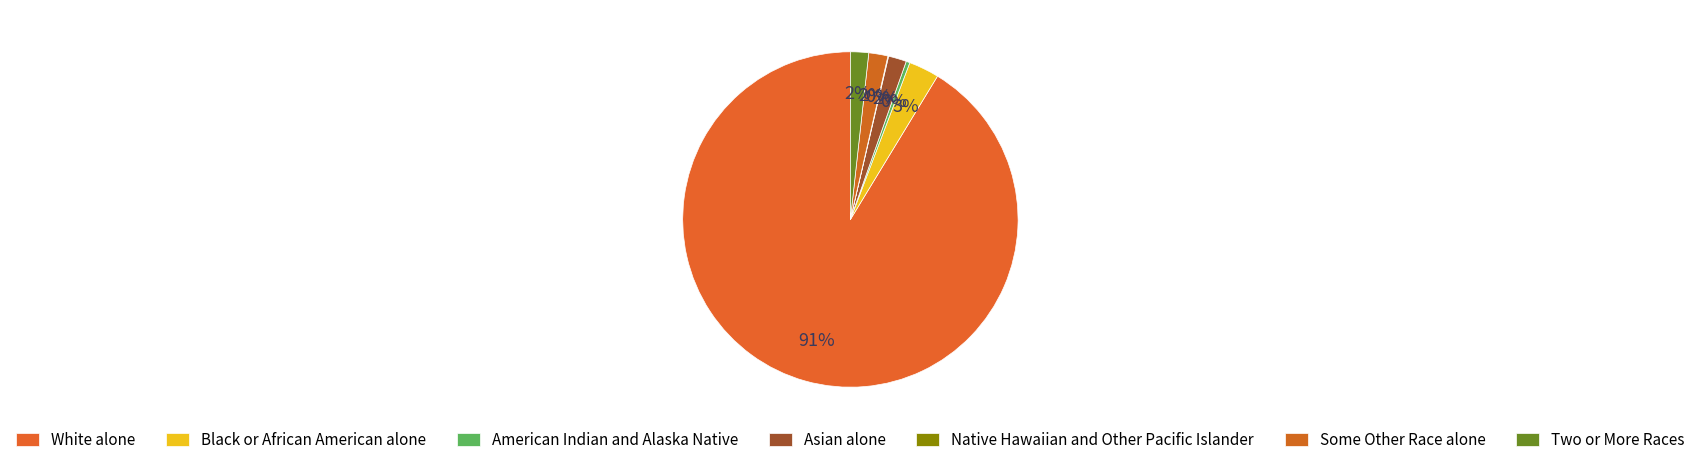

Which slice is the largest?

White alone